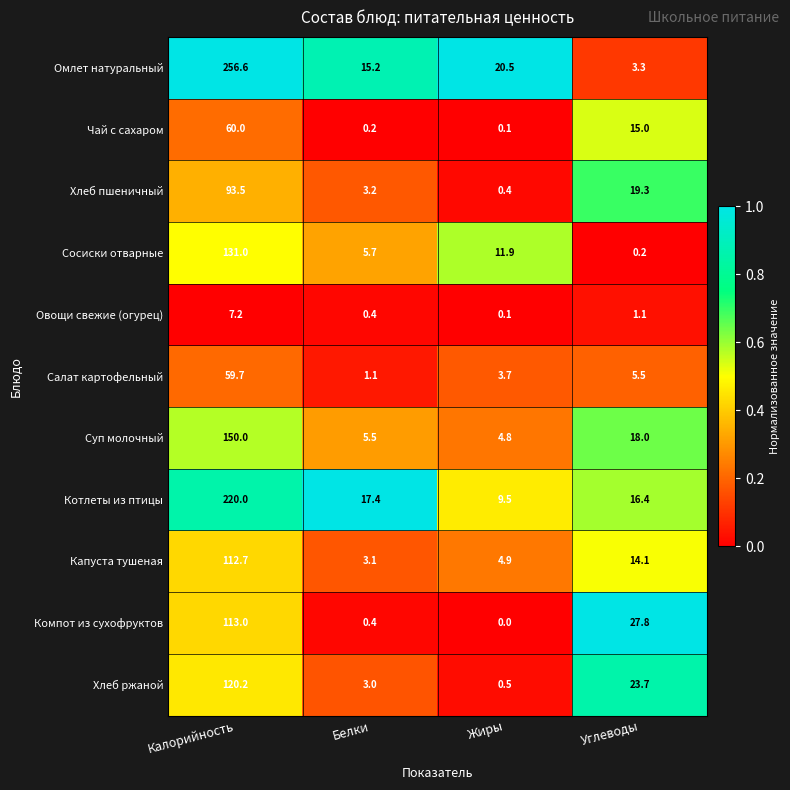

What is the approximate value of Салат картофельный at Углеводы?

5.5